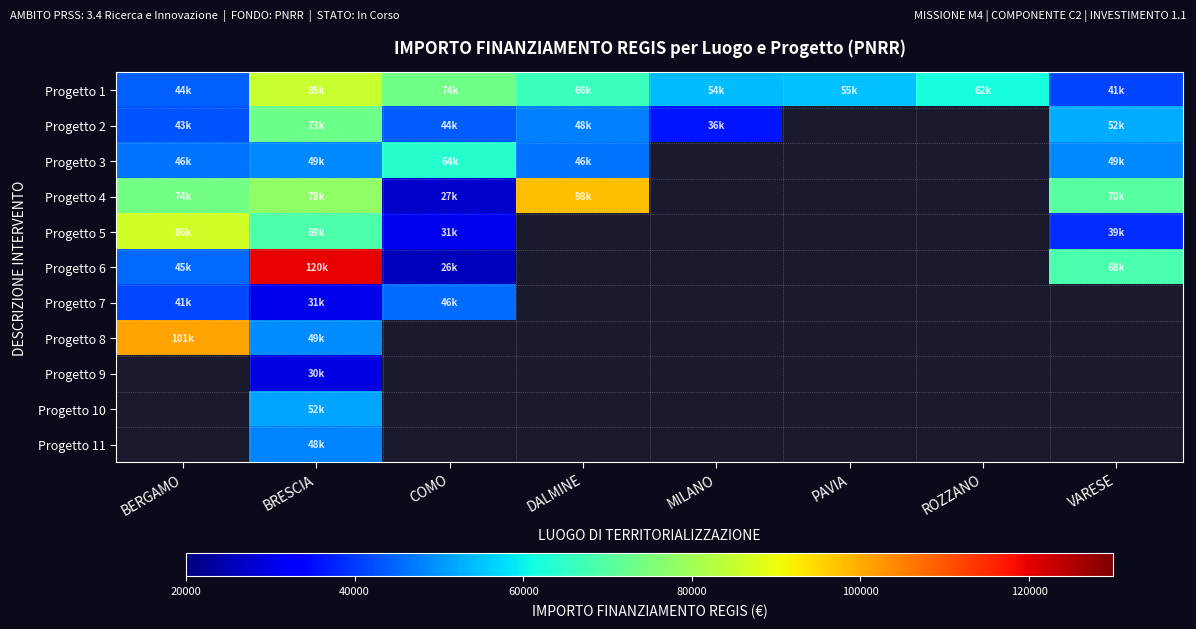

What is the spread (max minus min) of values at BERGAMO?

59351.1